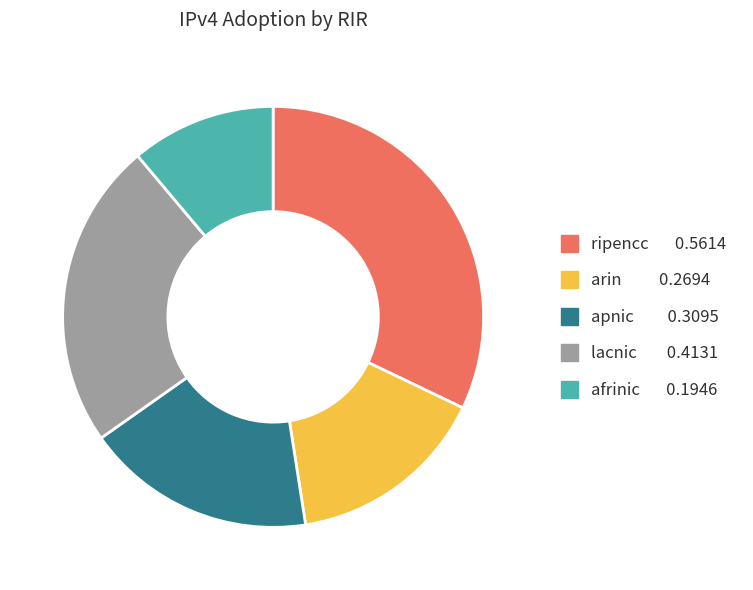

Is it true that afrinic is 11% of the pie?

True